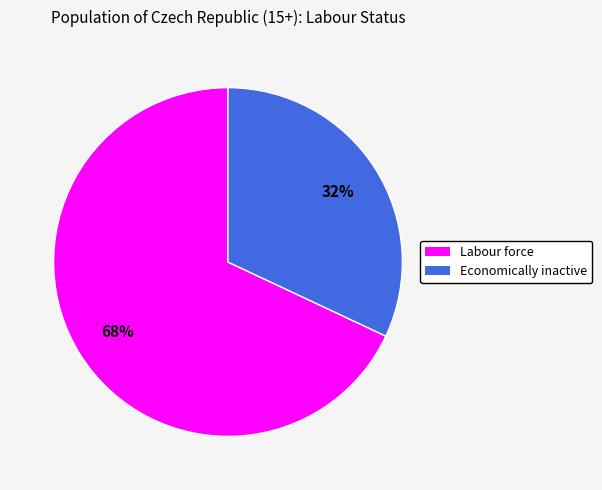

Between Economically inactive and Labour force, which is larger?

Labour force